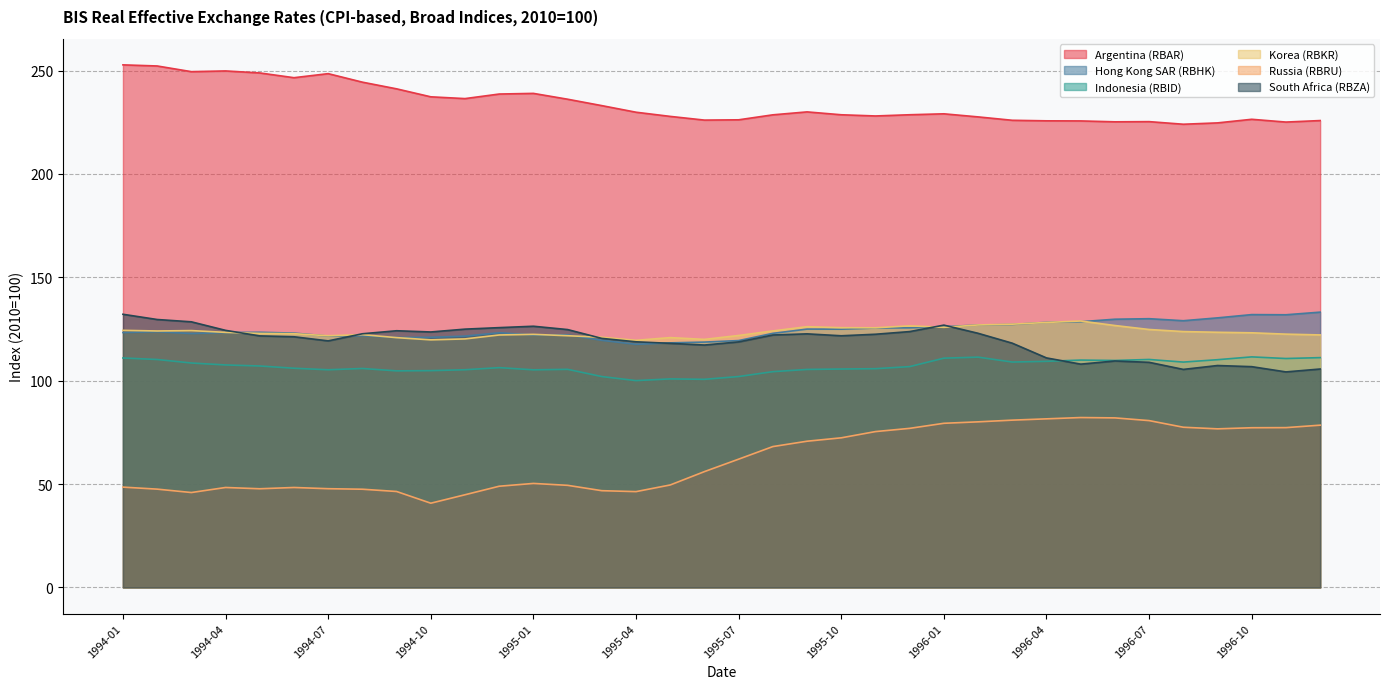

Which has a higher value, 1996-06 or 1994-03?

1994-03